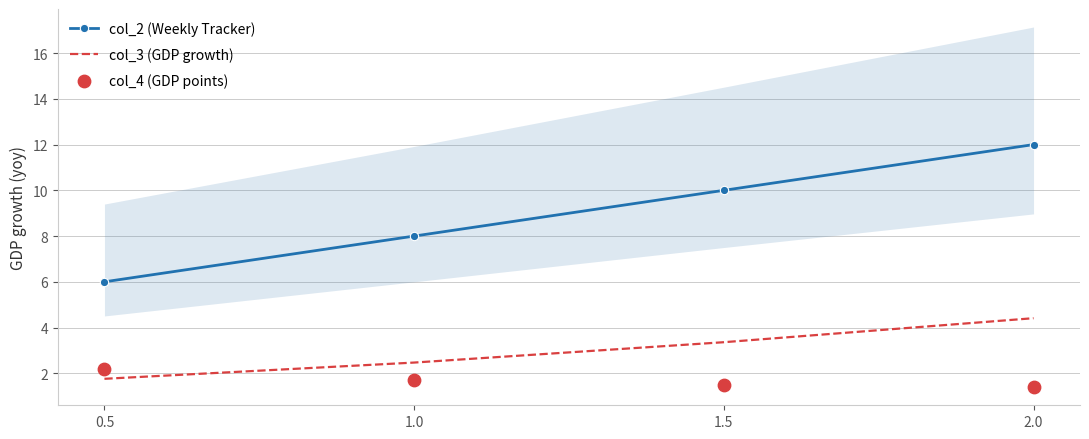

Which series reaches the minimum Y coordinate?

col_4 (GDP points)